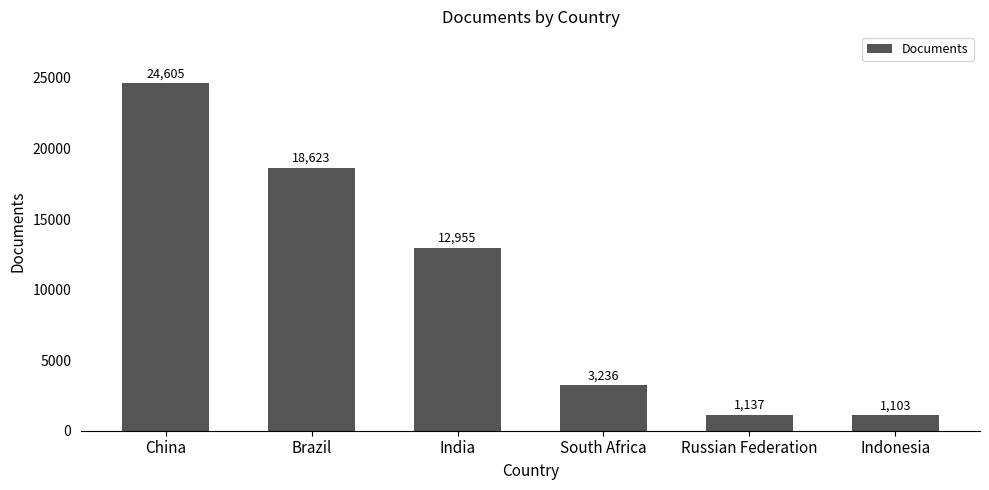

Does the chart contain stacked bars?

No